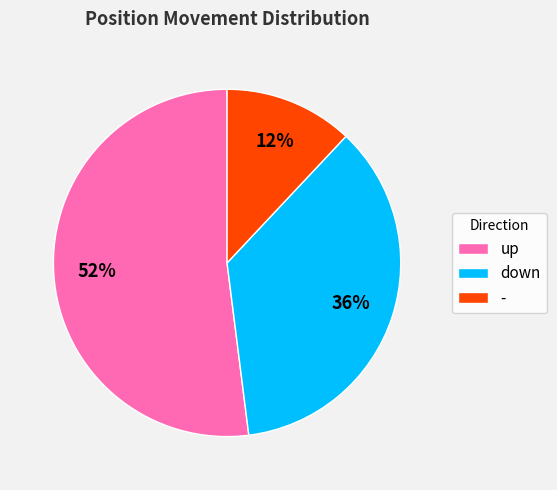

Does down account for over 50% of the chart?

No